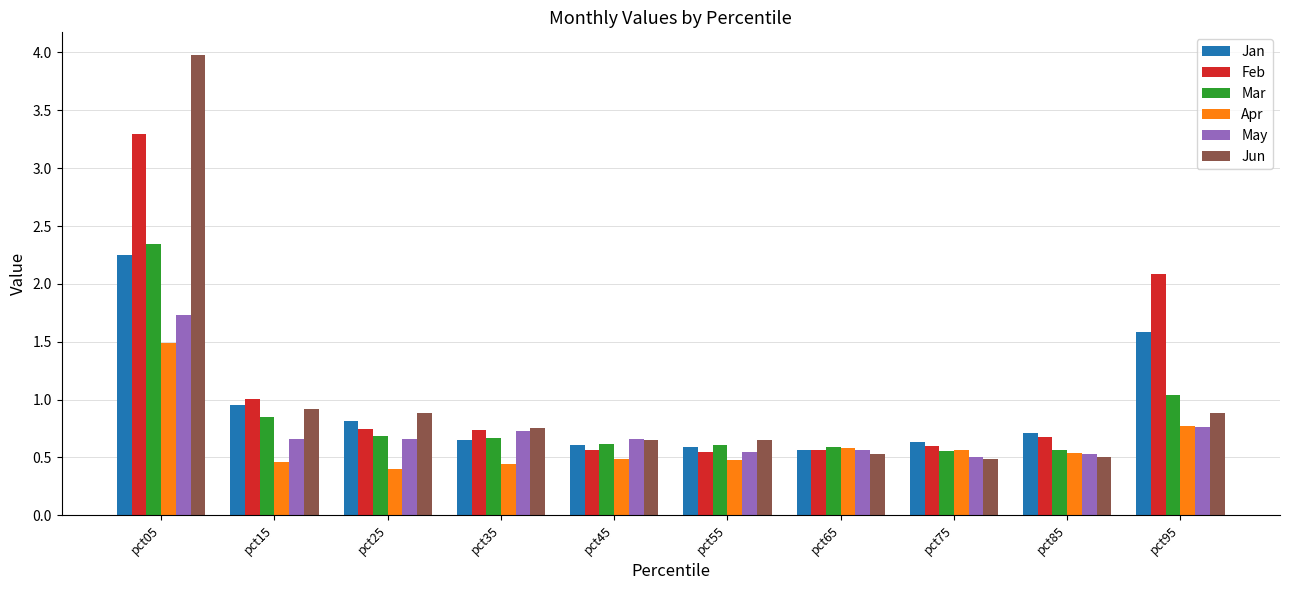

What are all the series names shown in the legend?

Jan, Feb, Mar, Apr, May, Jun